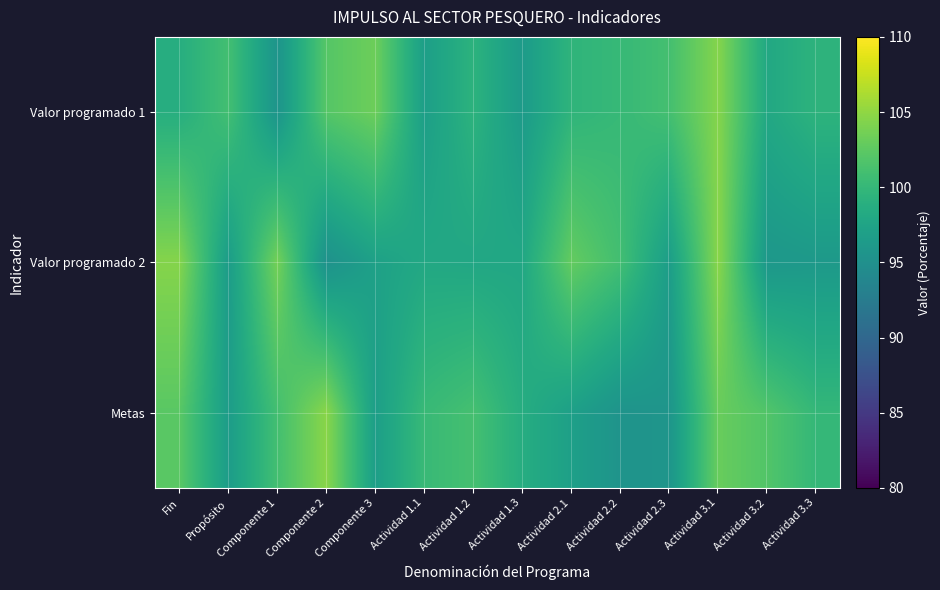

Reading right to left, transcribe all the data shown in this chart.

Valor programado 1: Actividad 3.3=99.4	Actividad 3.2=98.0	Actividad 3.1=104.5	Actividad 2.3=101.1	Actividad 2.2=100.1	Actividad 2.1=99.6	Actividad 1.3=96.4	Actividad 1.2=99.3	Actividad 1.1=96.8	Componente 3=103.3	Componente 2=102.1	Componente 1=95.6	Propósito=101.0	Fin=98.7
Valor programado 2: Actividad 3.3=96.2	Actividad 3.2=96.0	Actividad 3.1=104.7	Actividad 2.3=96.7	Actividad 2.2=100.9	Actividad 2.1=102.9	Actividad 1.3=97.9	Actividad 1.2=97.9	Actividad 1.1=98.0	Componente 3=97.1	Componente 2=95.2	Componente 1=103.7	Propósito=96.6	Fin=104.5
Metas: Actividad 3.3=100.0	Actividad 3.2=101.8	Actividad 3.1=103.1	Actividad 2.3=95.7	Actividad 2.2=95.5	Actividad 2.1=97.0	Actividad 1.3=98.7	Actividad 1.2=101.1	Actividad 1.1=100.2	Componente 3=96.8	Componente 2=104.7	Componente 1=101.0	Propósito=96.6	Fin=102.3